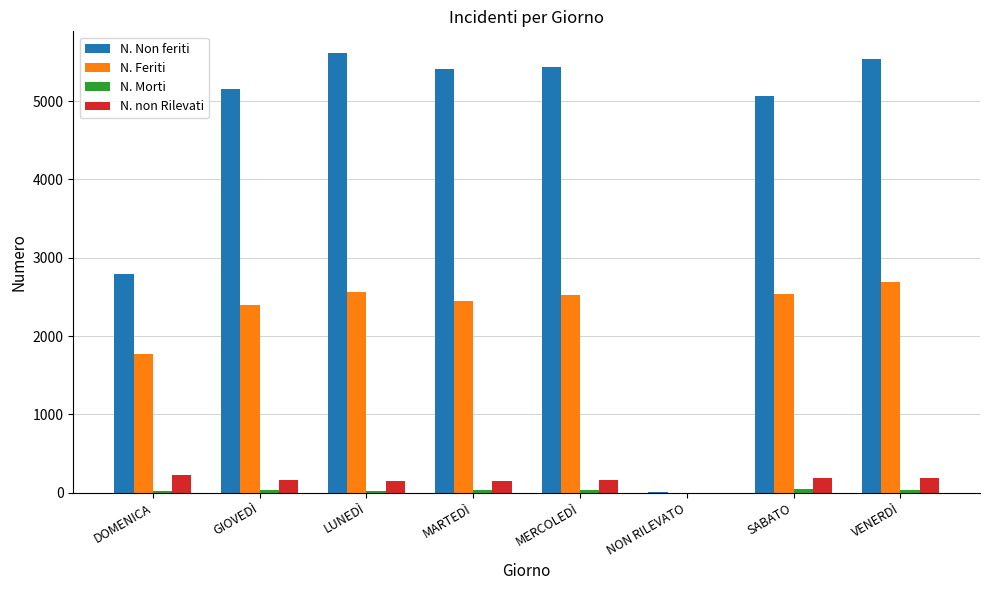

Which series has the largest total across all categories?

N. Non feriti